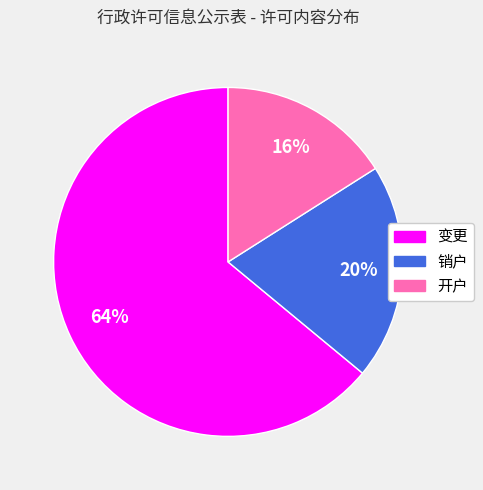

To the nearest percent, what is the difference between the largest and smallest slice percentages?

48%